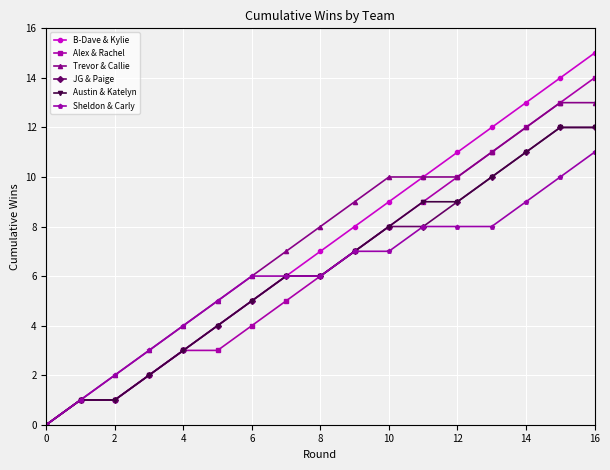

What is the greatest value displayed?

15